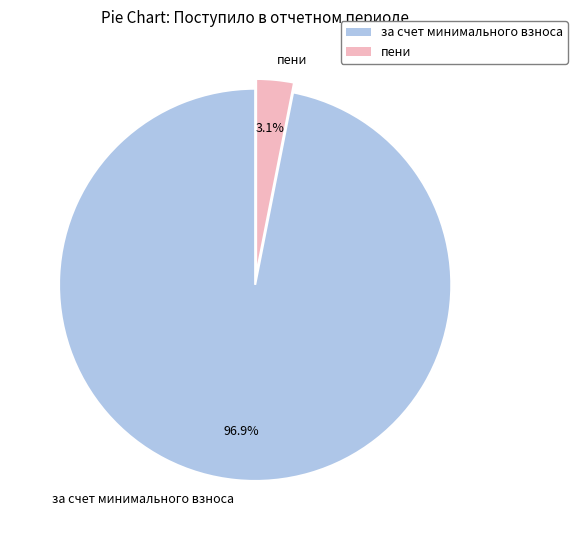

Rank the categories by value from highest to lowest.

за счет минимального взноса, пени